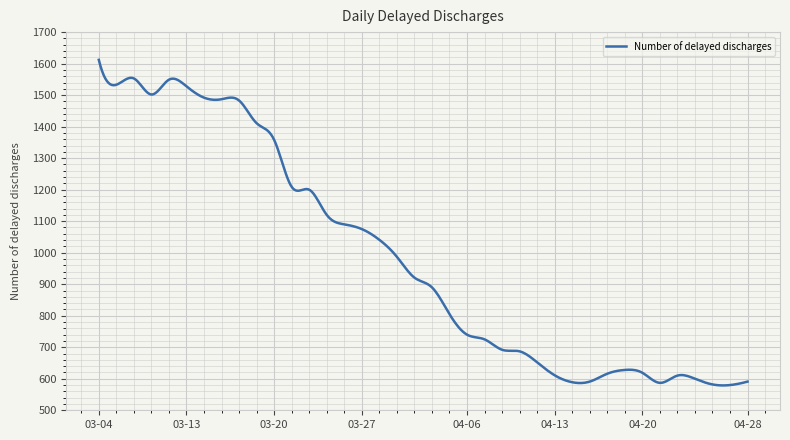

What is the maximum value shown in the chart?

1612.0